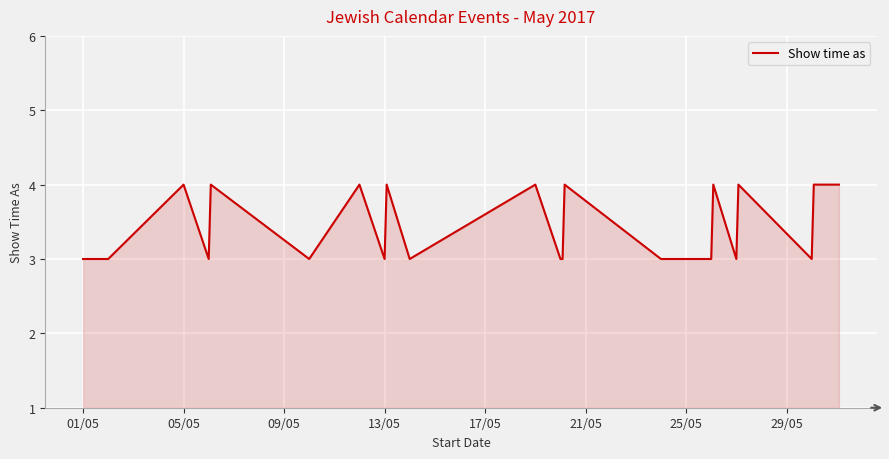

What is the greatest value displayed?

4